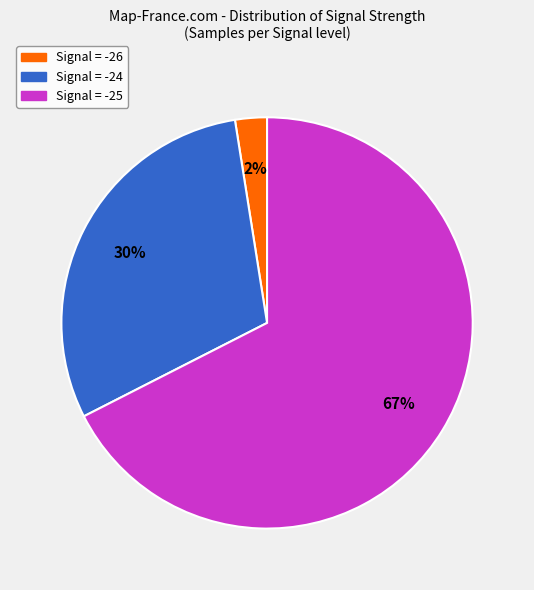

Does any single category account for the majority?

Yes